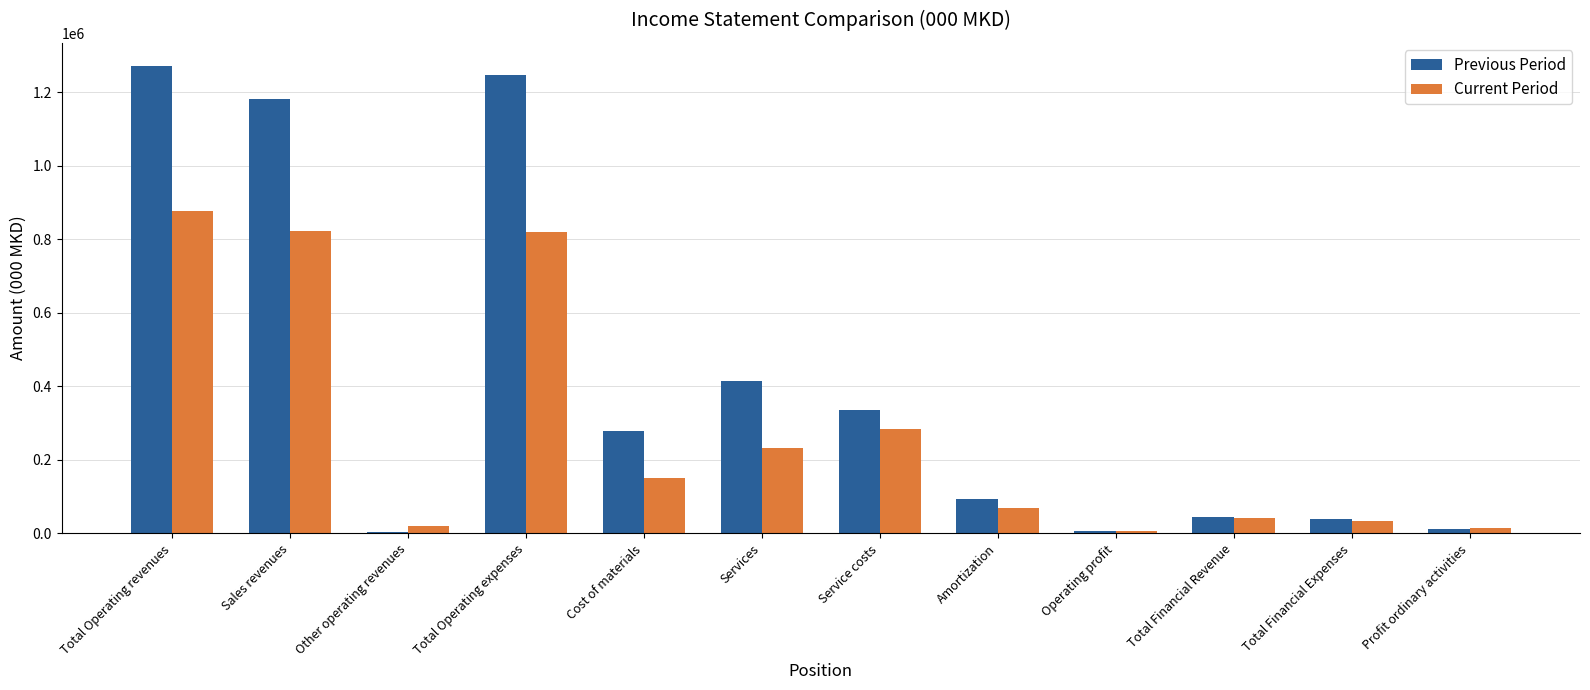

Which series has the largest range (max minus min)?

Previous Period